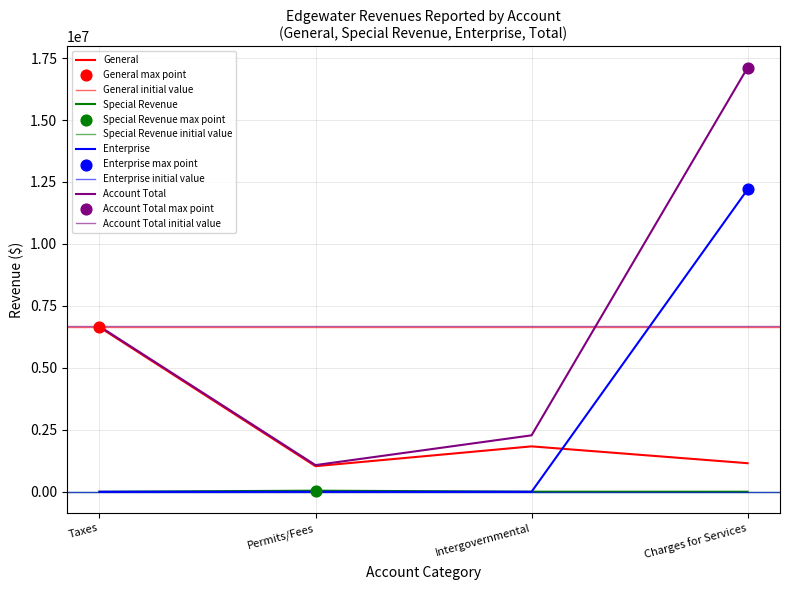

What are all the series names shown in the legend?

General, Special Revenue, Enterprise, Account Total